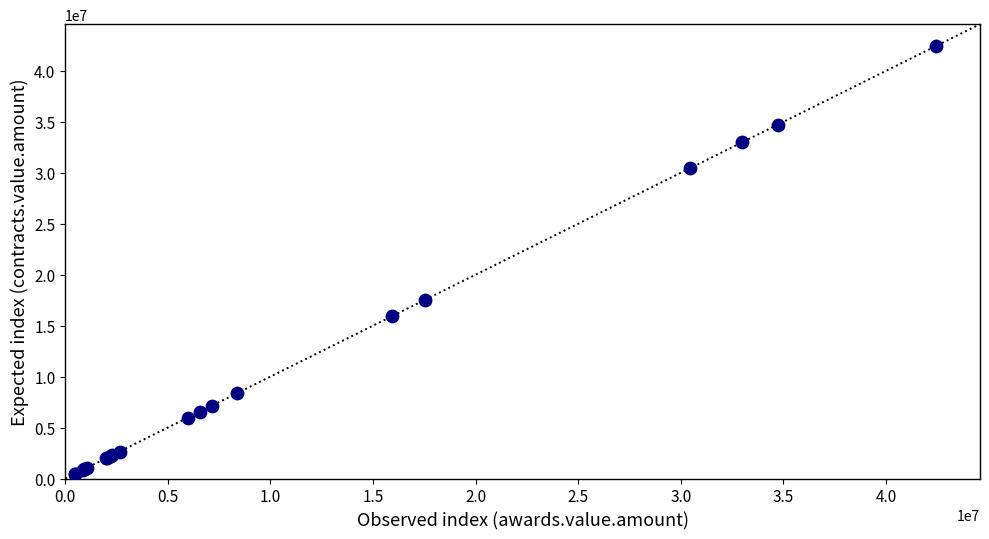

What Y value in the scatter plot is closest to 21459804?

17545597.9